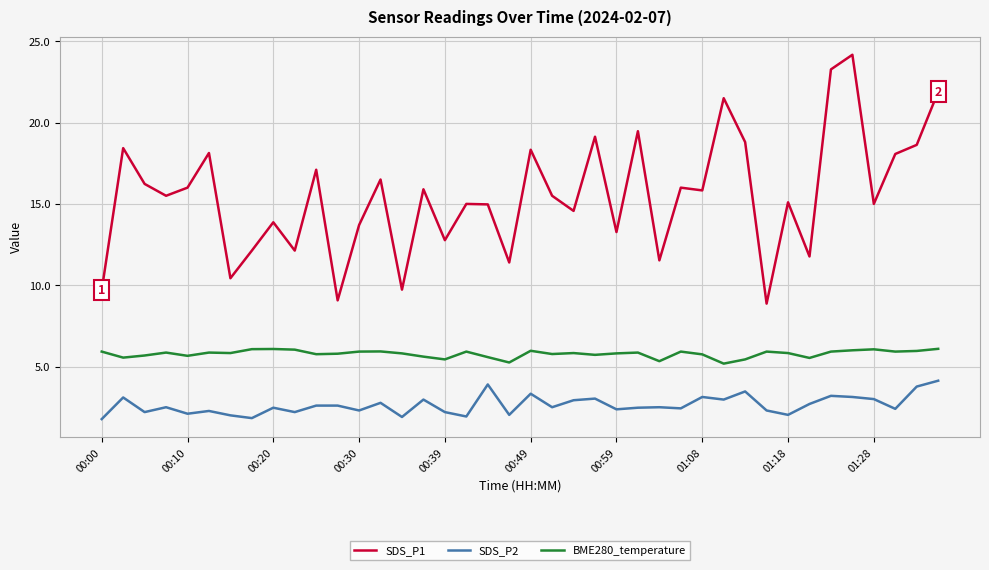

What is the difference between the maximum and minimum values in the BME280_temperature series?

0.9